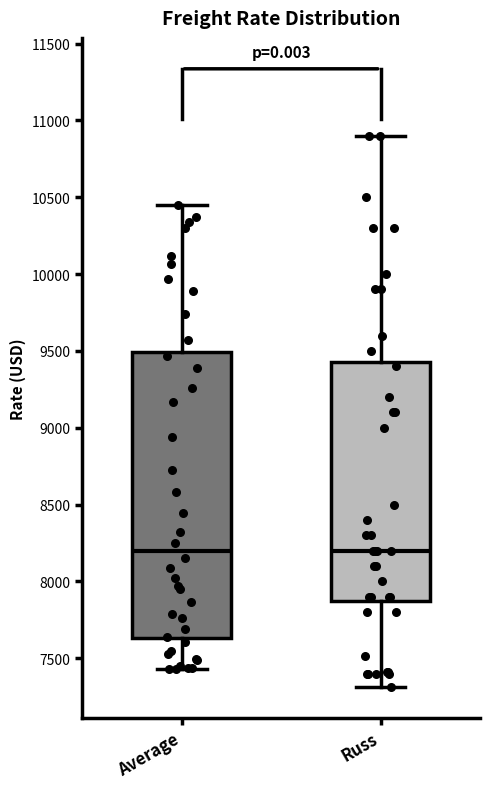

Reading left to right, read every box against the y-axis: the position of its median line, the range the box covers, and the ends of its whiskers. The values are not printed on the chart, so give them approximately, as read against the axis.

Average: median 8200, box 7650 to 9500, whiskers 7450 to 10450
Russ: median 8200, box 7900 to 9450, whiskers 7300 to 10900